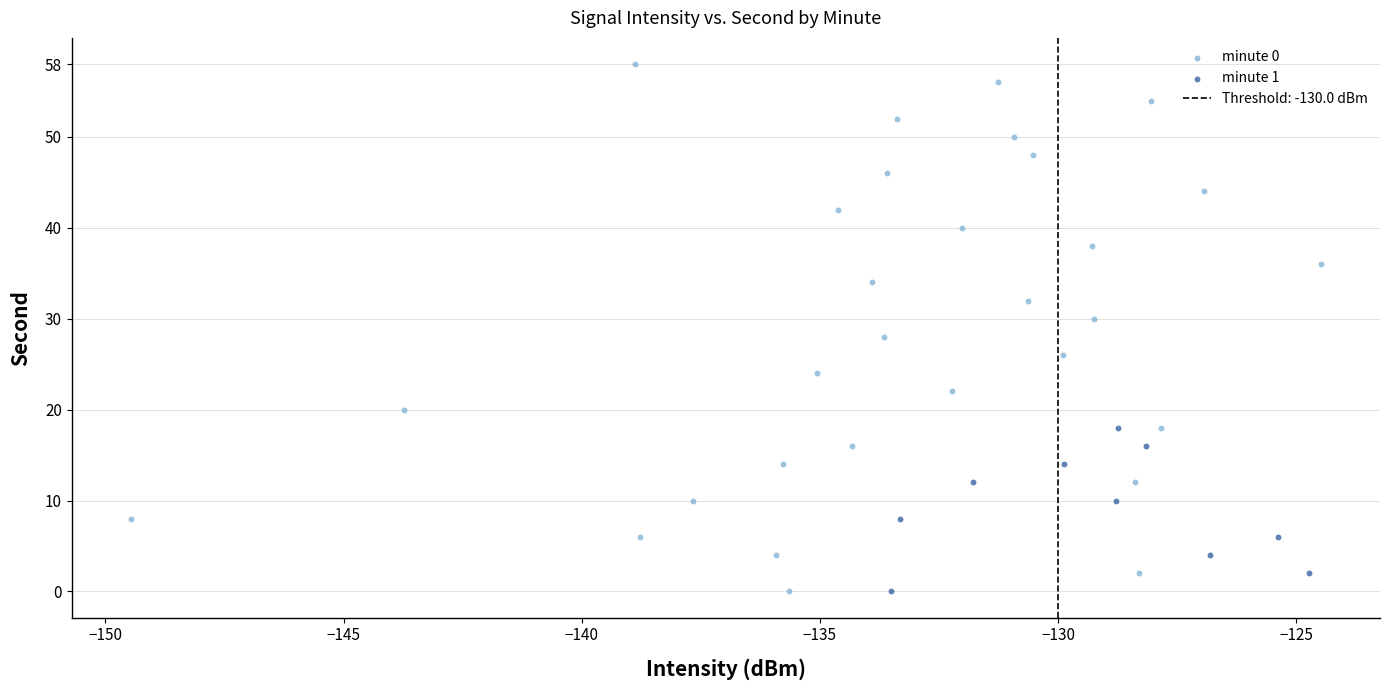

Which series has the widest spread of Y values?

minute 0